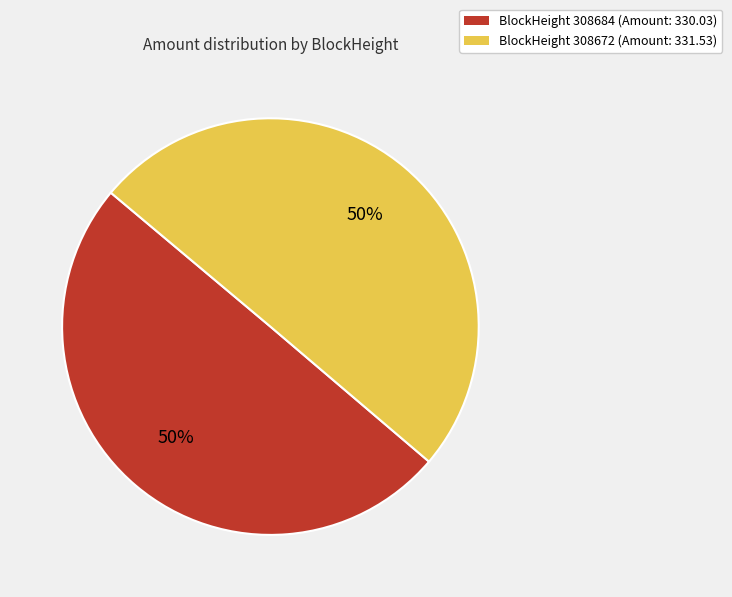

To the nearest percent, what is the average slice percentage?

50%